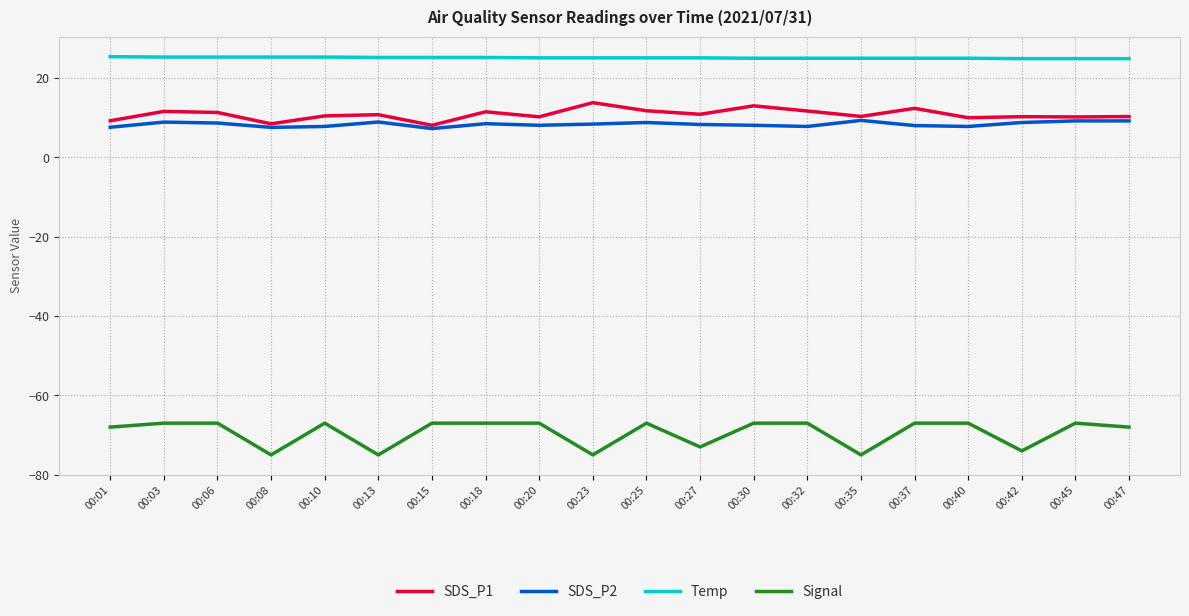

The value of SDS_P2 at 00:10 is 1.6. True or false?

False